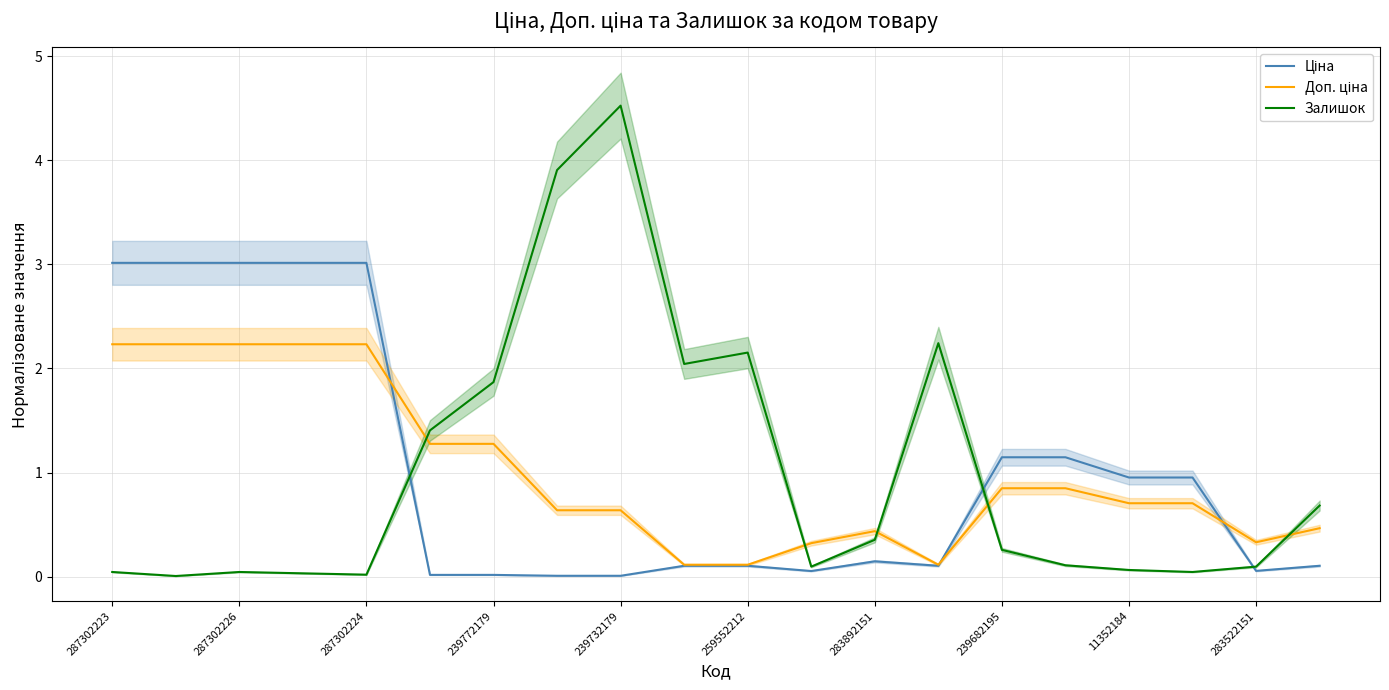

True or false: Доп. ціна has more than 1 points higher than both neighbors.

False